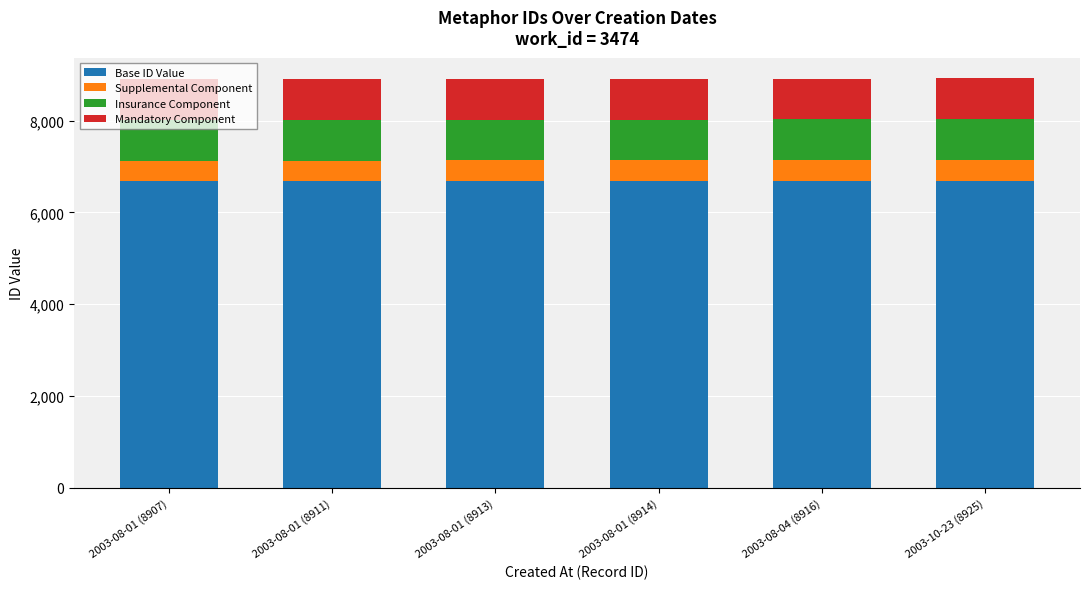

The Base ID Value series shows 9047.6 at 2003-08-01 (8913). True or false?

False